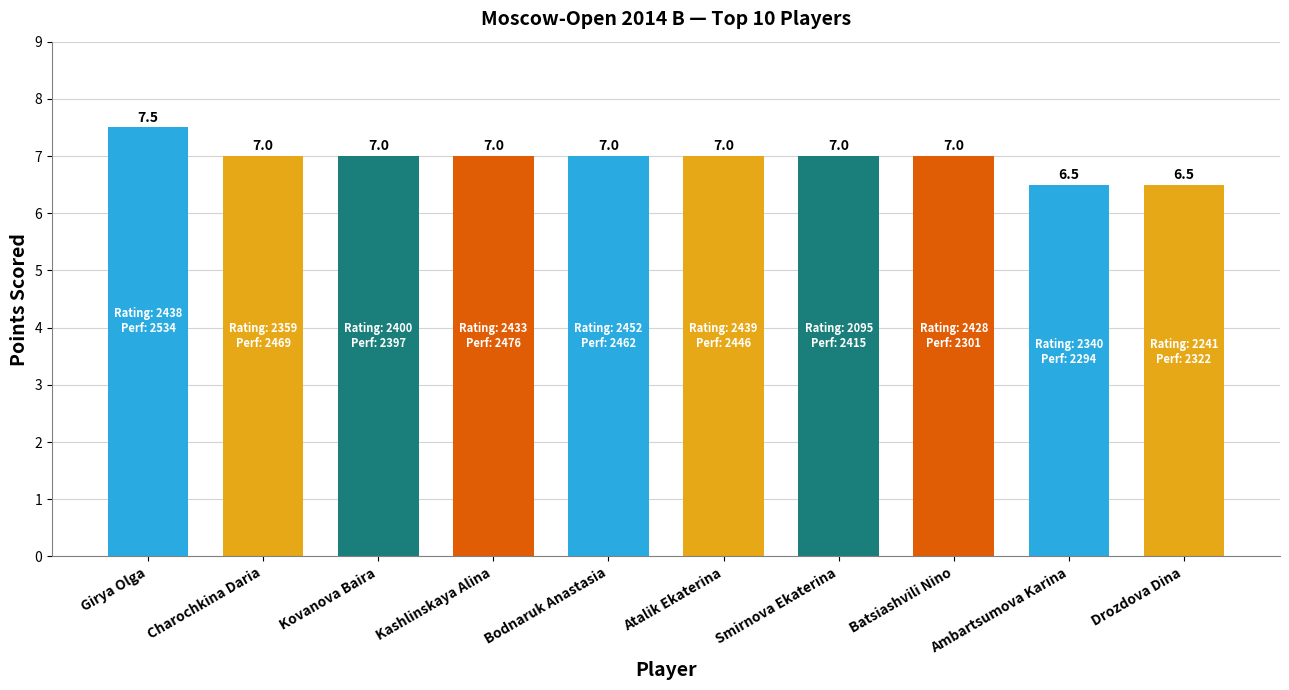

What is the difference between the maximum and minimum values?

1.0